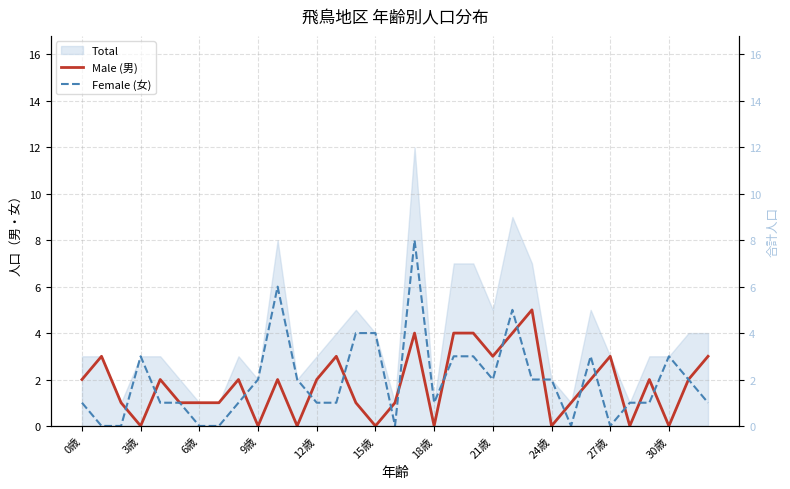

What is the sum of all Female (女) values?

64